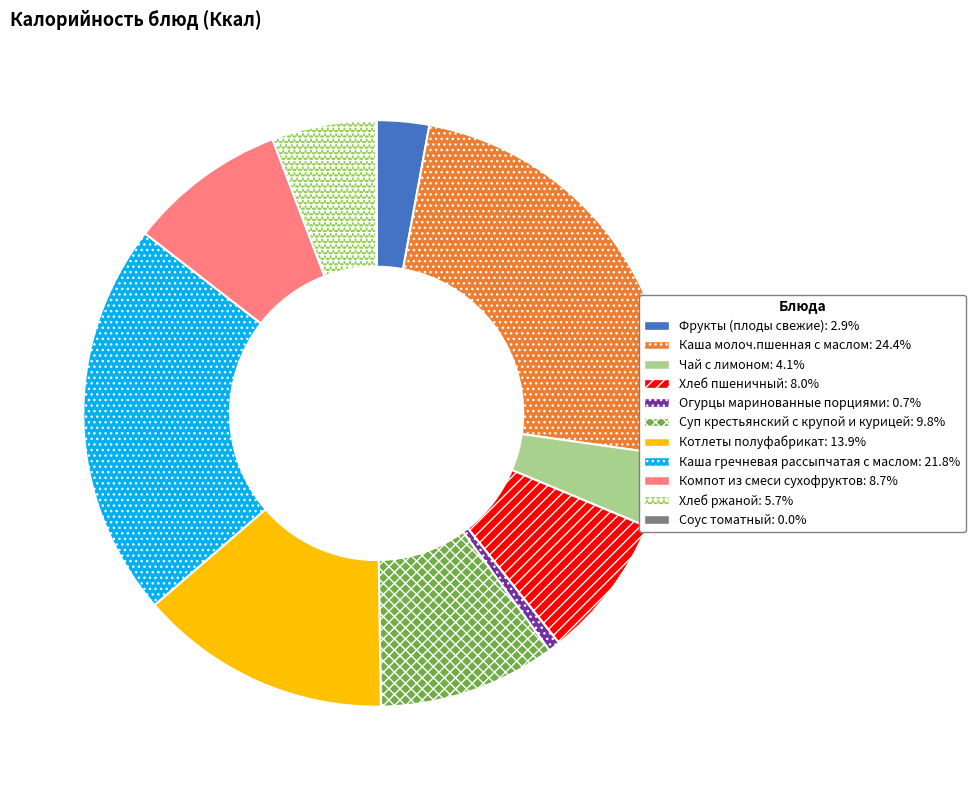

Which category has the biggest portion of the pie?

Каша молоч.пшенная с маслом